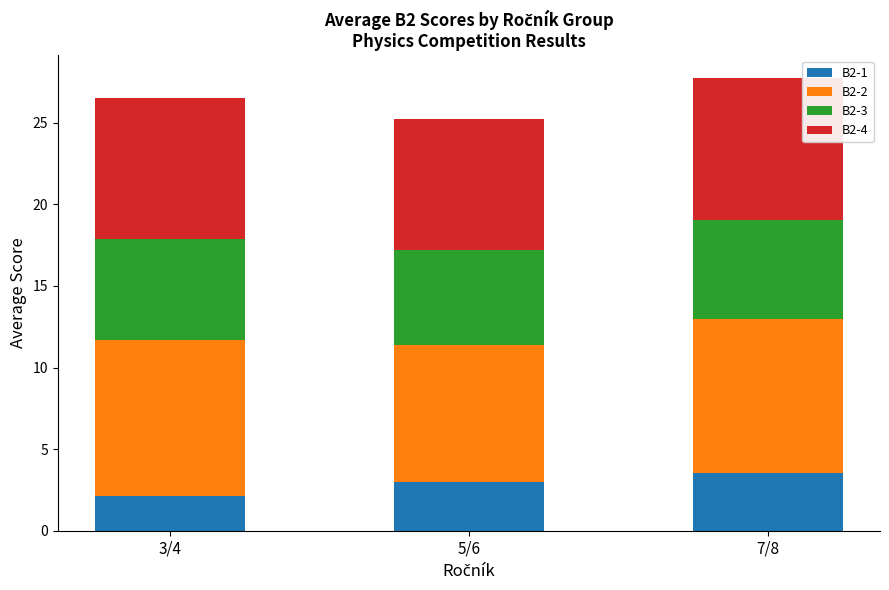

What is the total value across all series at 3/4?

26.5